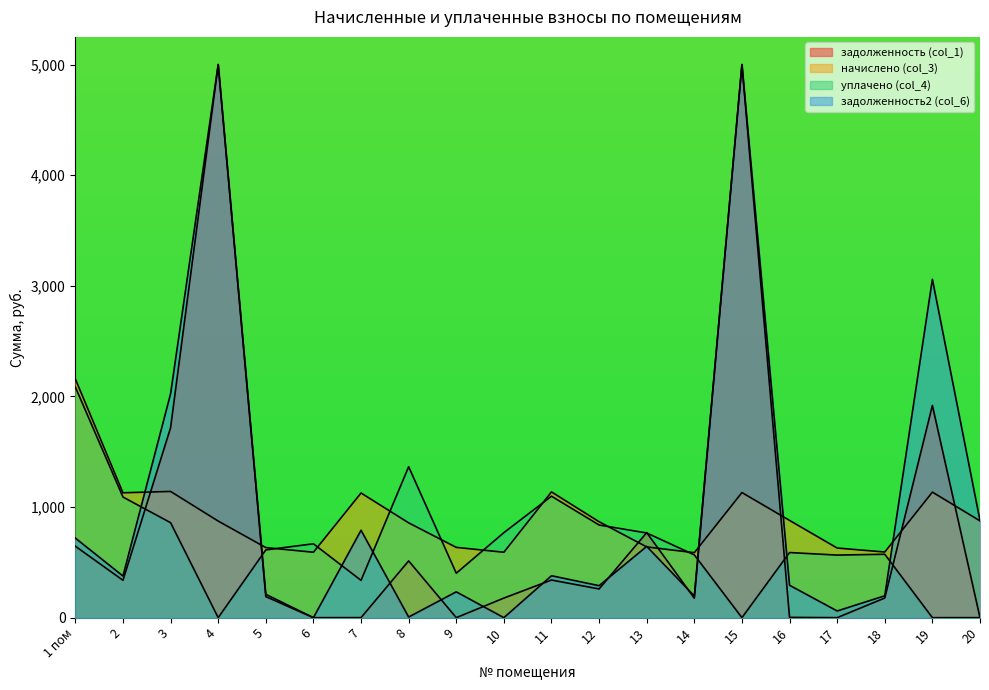

Which has a higher value, 15 or 8?

15